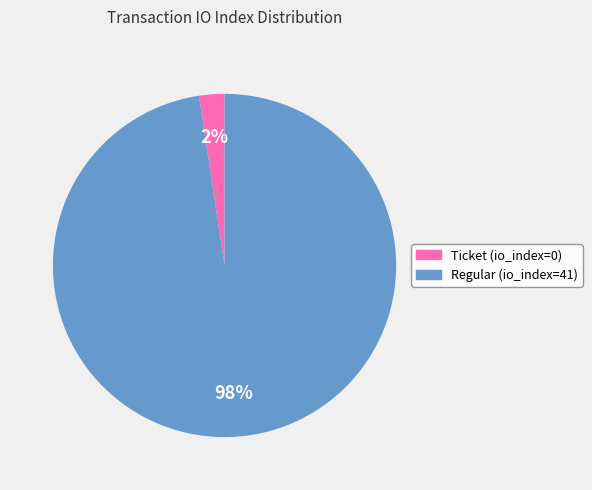

To the nearest percent, what is the average slice percentage?

50%